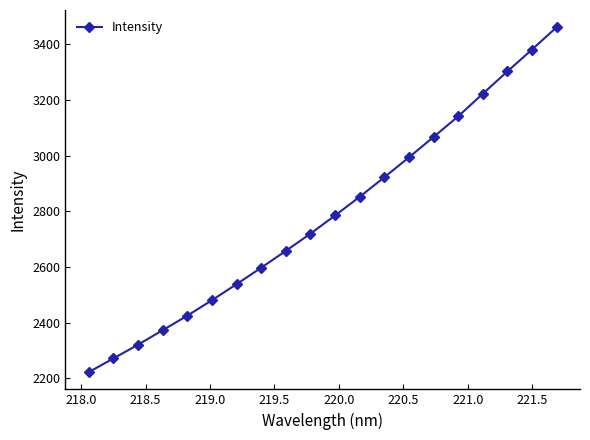

What is the difference between the maximum and minimum values?

1238.9